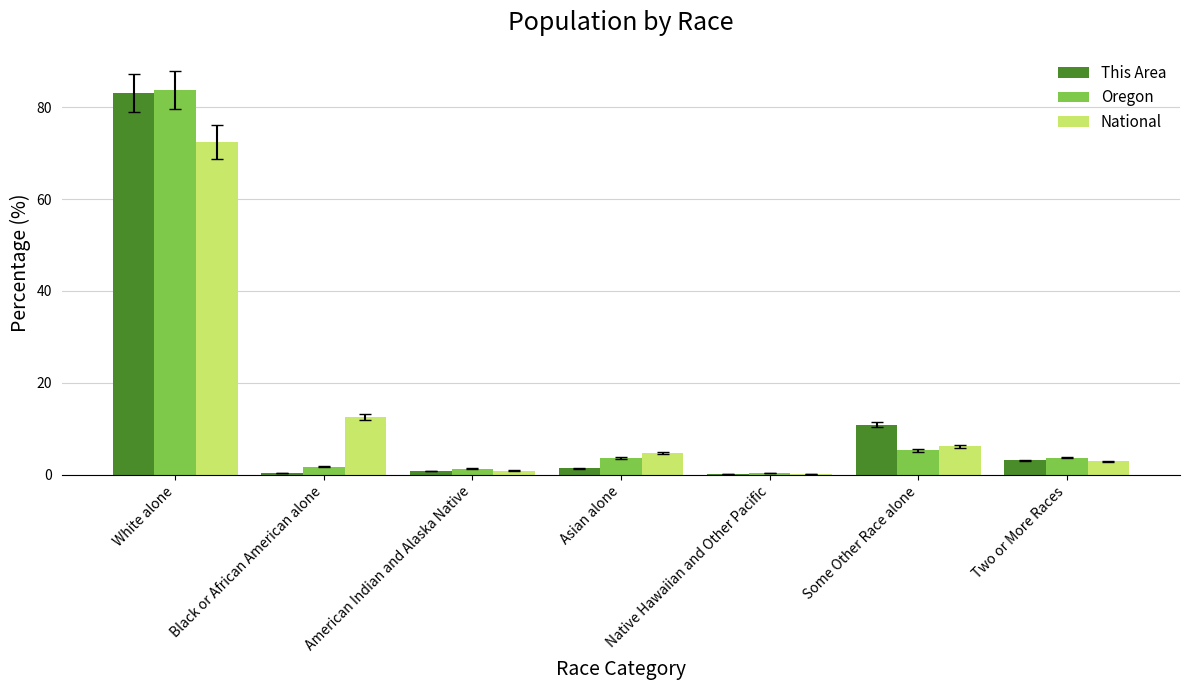

True or false: National has a value of 4.8 at Asian alone.

True